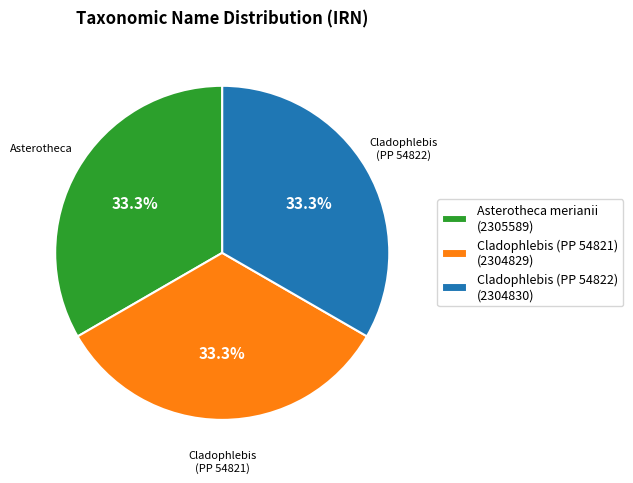

The Asterotheca merianii slice represents 21% of the pie. True or false?

False